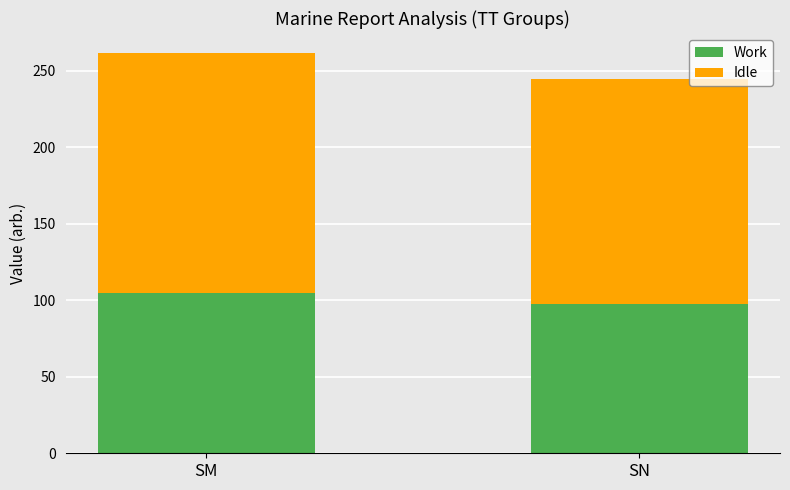

Rank the categories by Work value from highest to lowest.

SM, SN